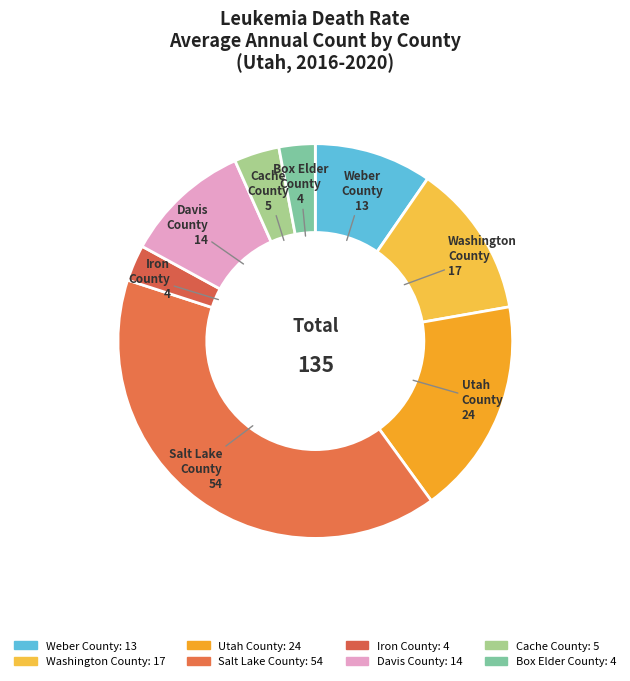

Which slice is the smallest?

Iron County